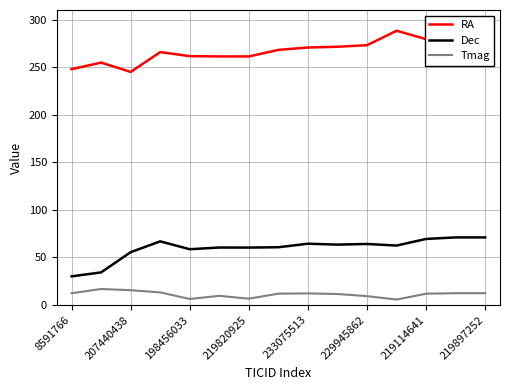

Which series has the largest total across all categories?

RA